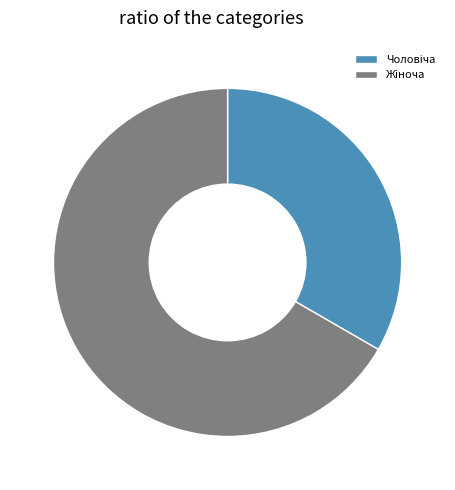

Which slice is the smallest?

Чоловіча